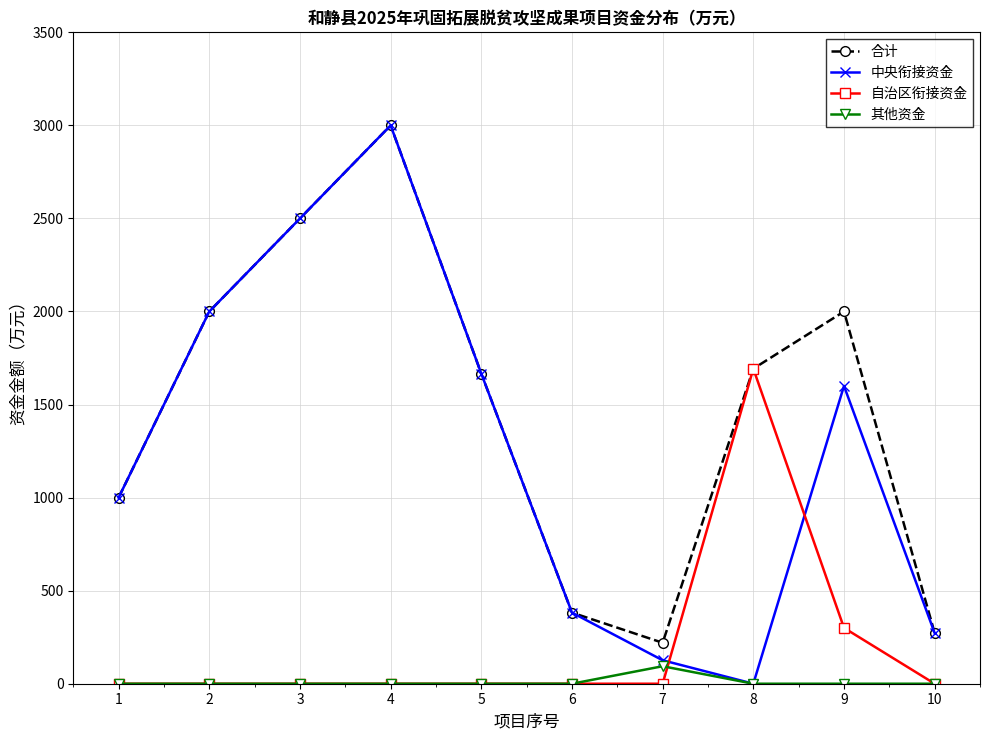

Is it true that 合计 equals 4566.3 at 3?

False